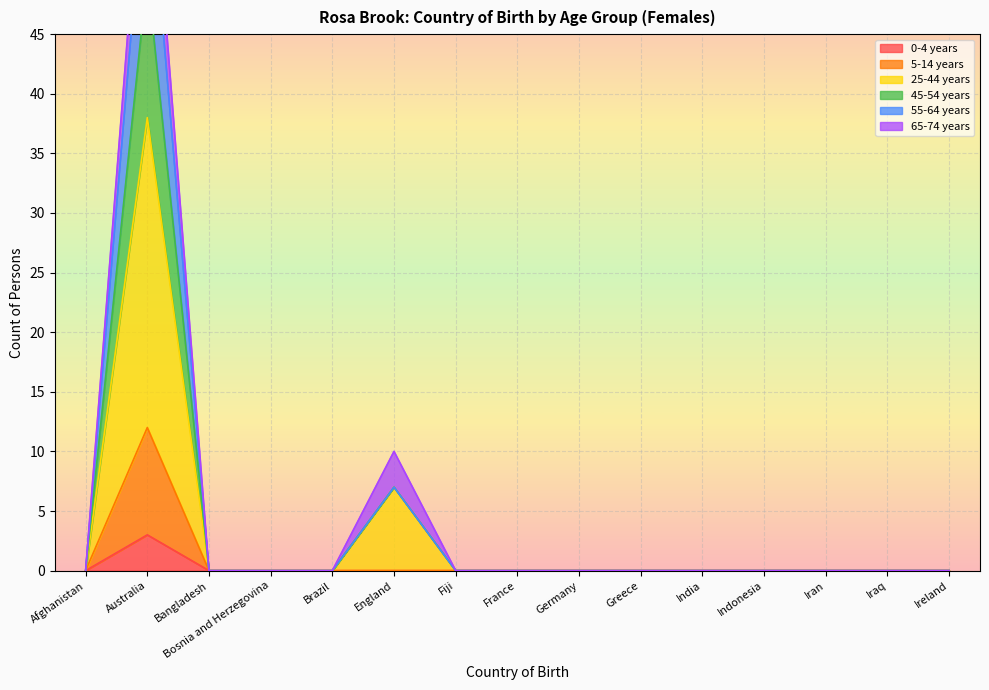

What position from the right is Iran?

3